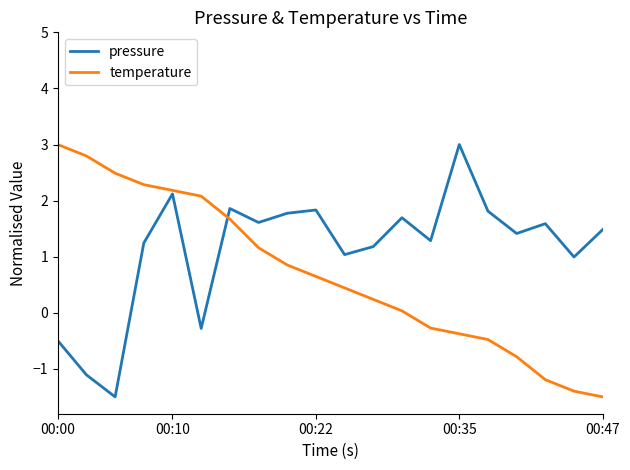

Does the chart have visible grid lines?

No